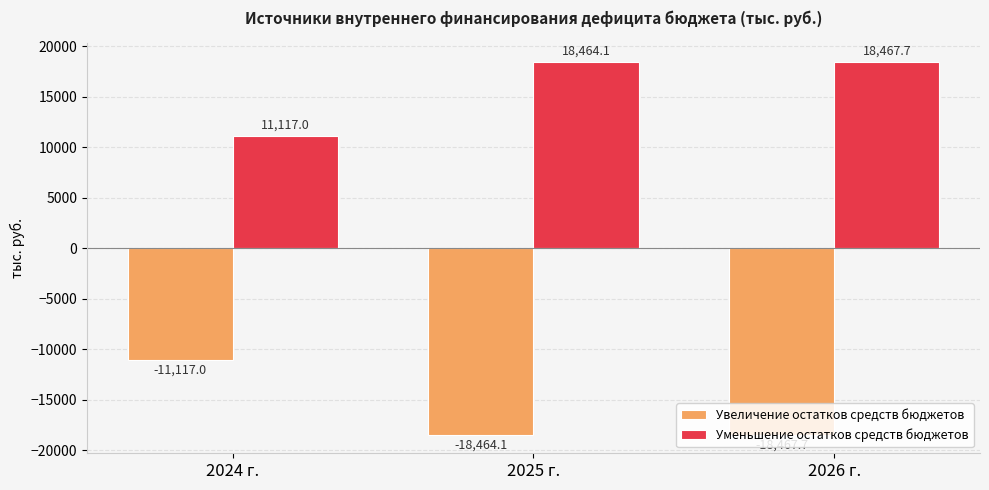

Is the value of Уменьшение остатков средств бюджетов at 2026 г. greater than the value of Увеличение остатков средств бюджетов at 2025 г.?

Yes